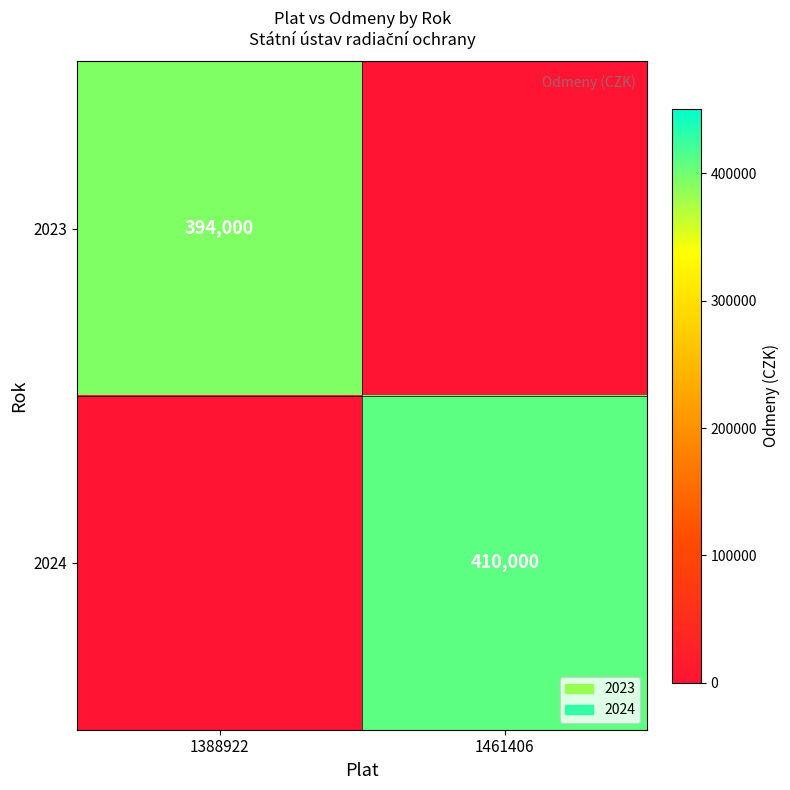

What is the total value across all series at 1388922?

394000